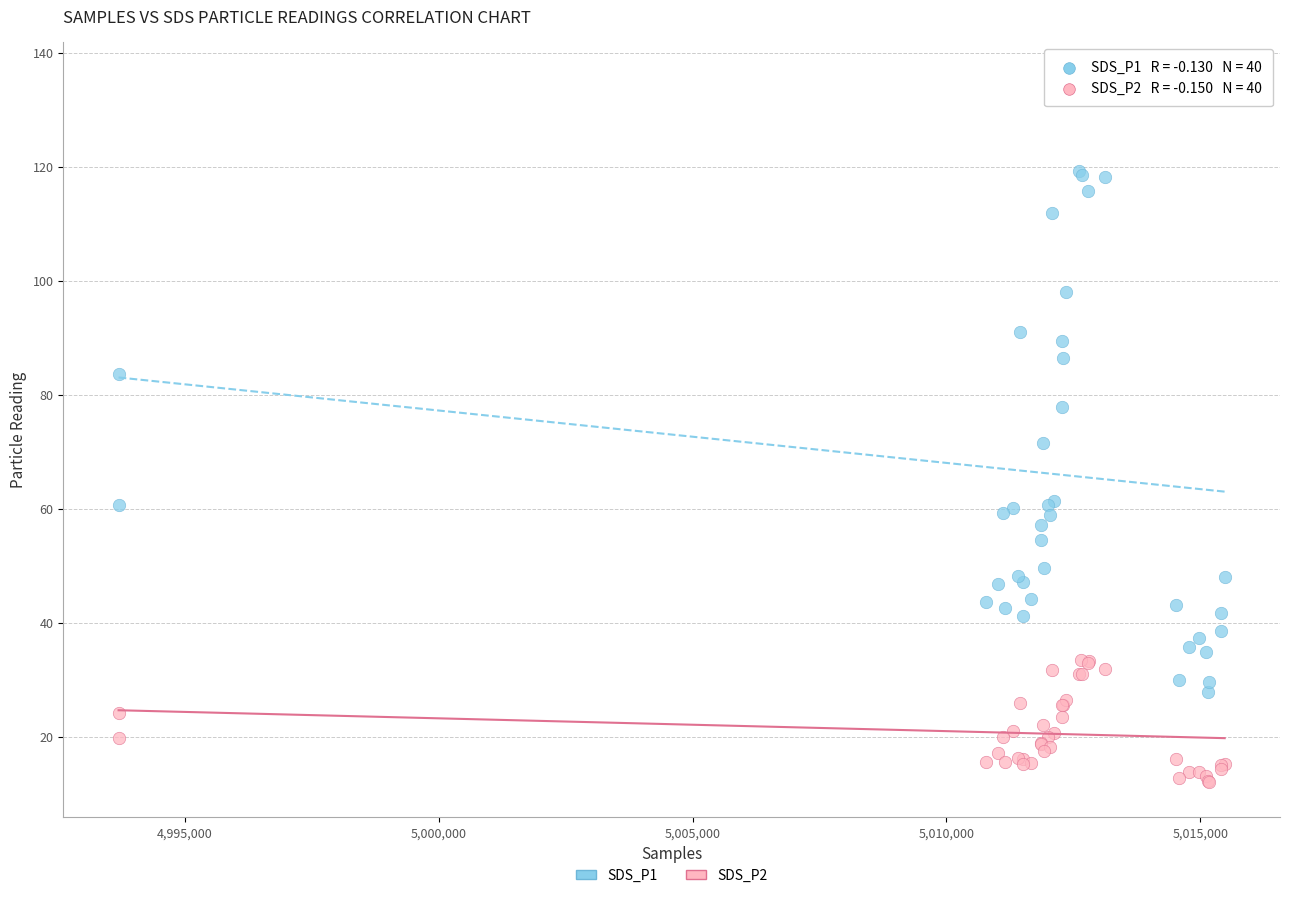

Which series reaches the minimum Y coordinate?

SDS_P2